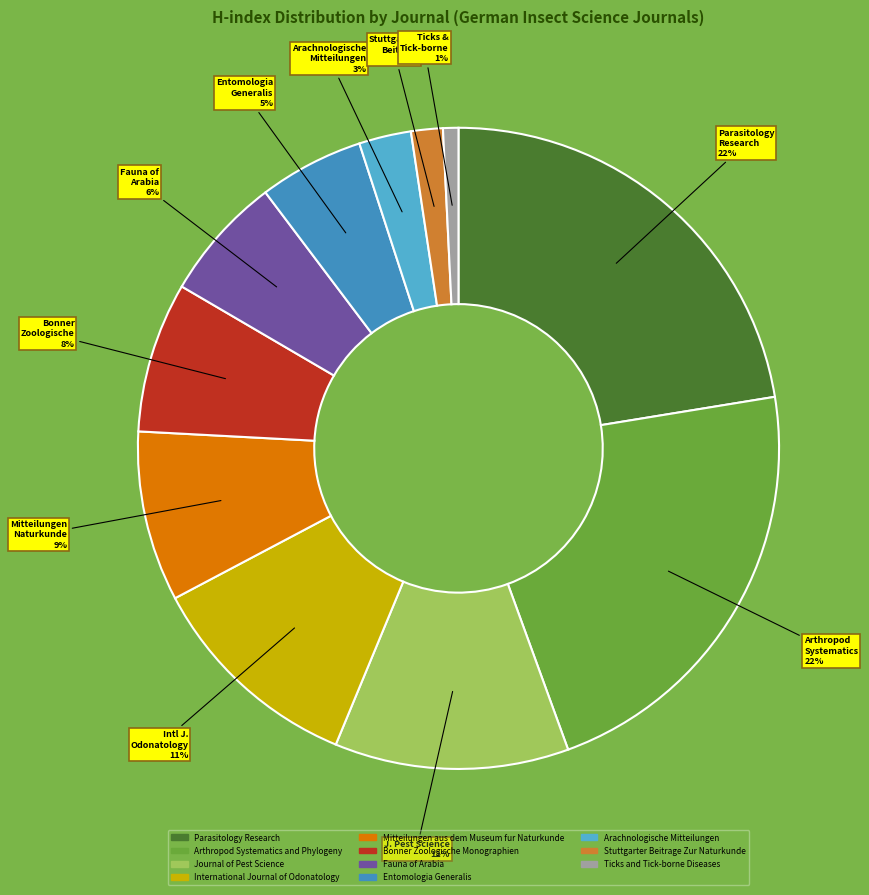

To the nearest percent, what is the difference between the International Journal of Odonatology and Journal of Pest Science slice percentages?

1%